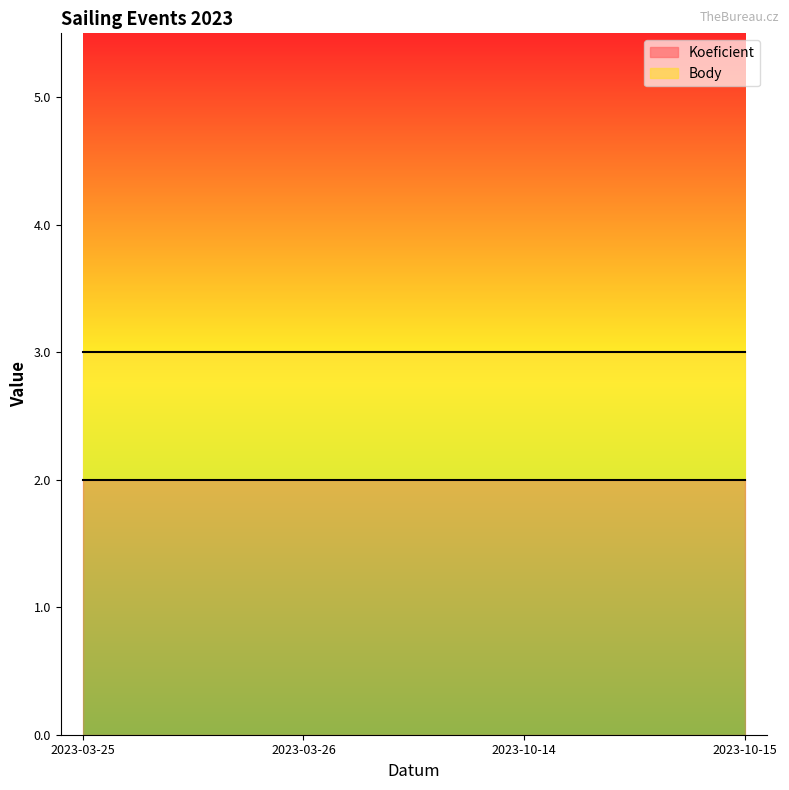

What is the average value of the Body series?

3